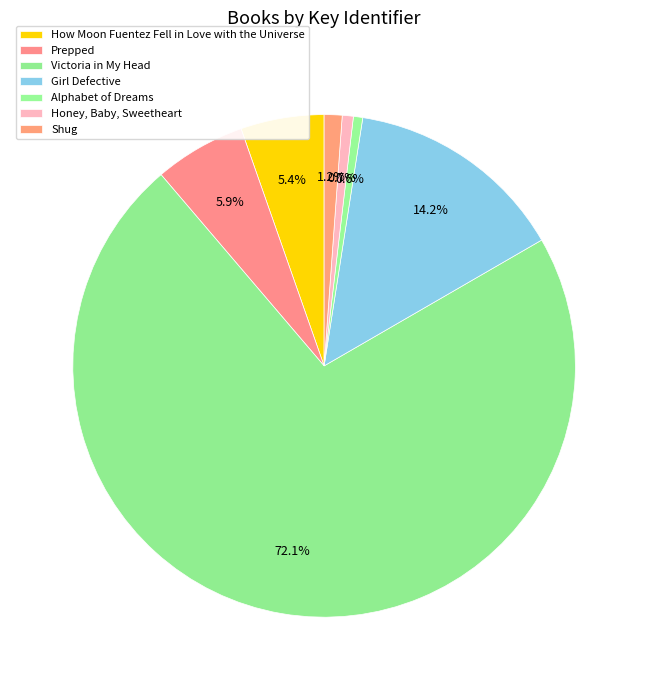

How many segments does this pie chart have?

7